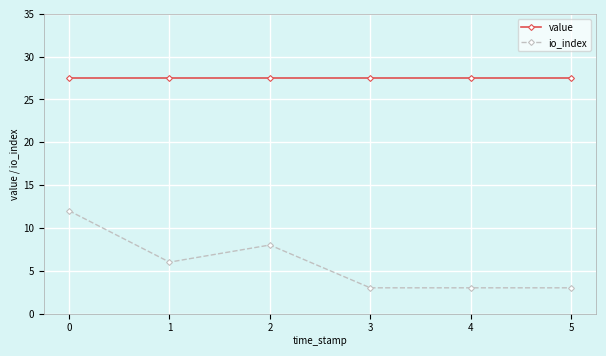

True or false: value has a value of 27.5 at 2.

True